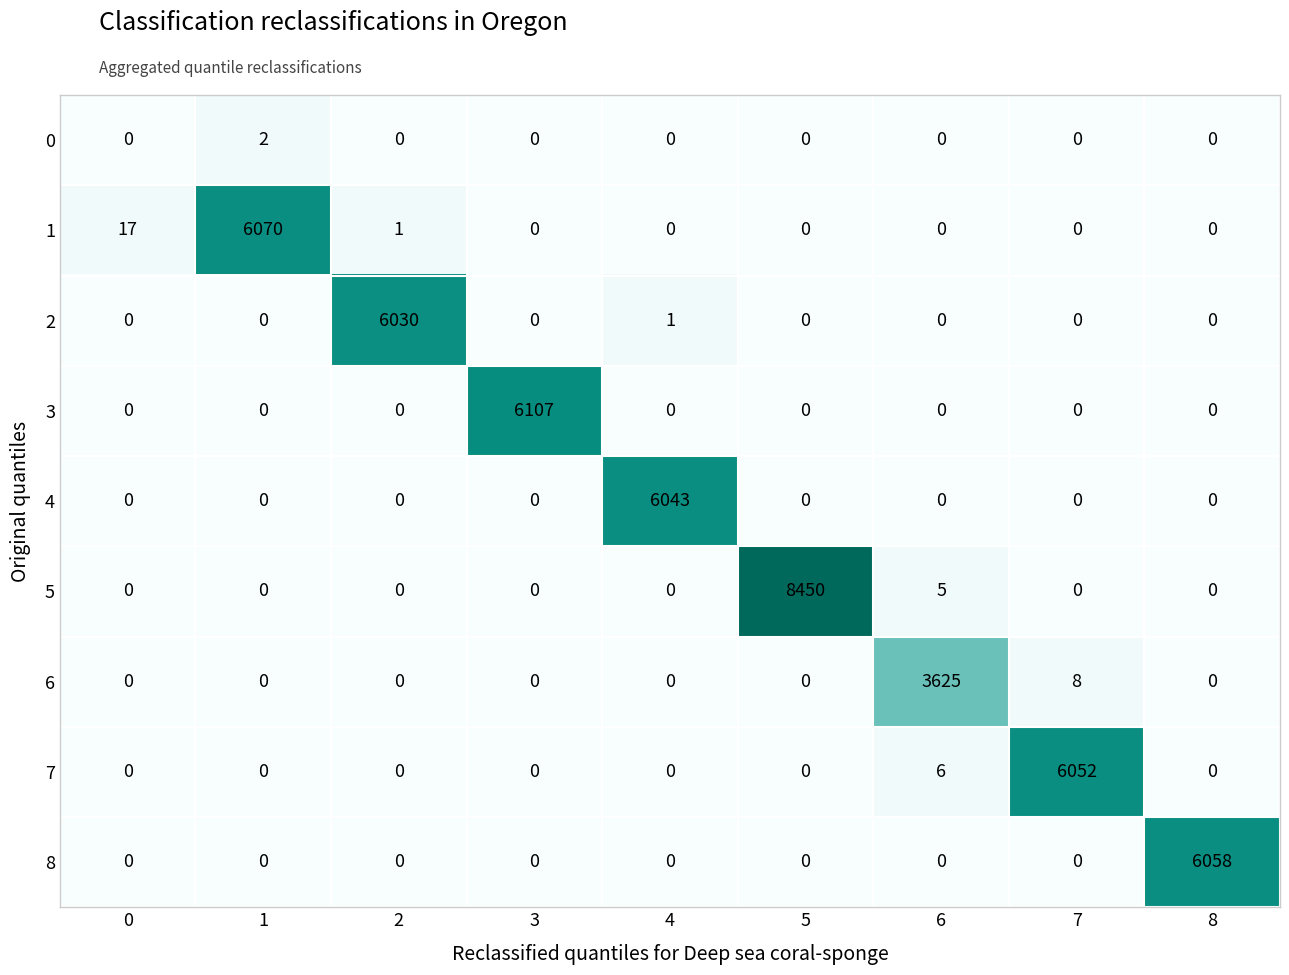

Is it true that 8 equals 6058 at 8?

True